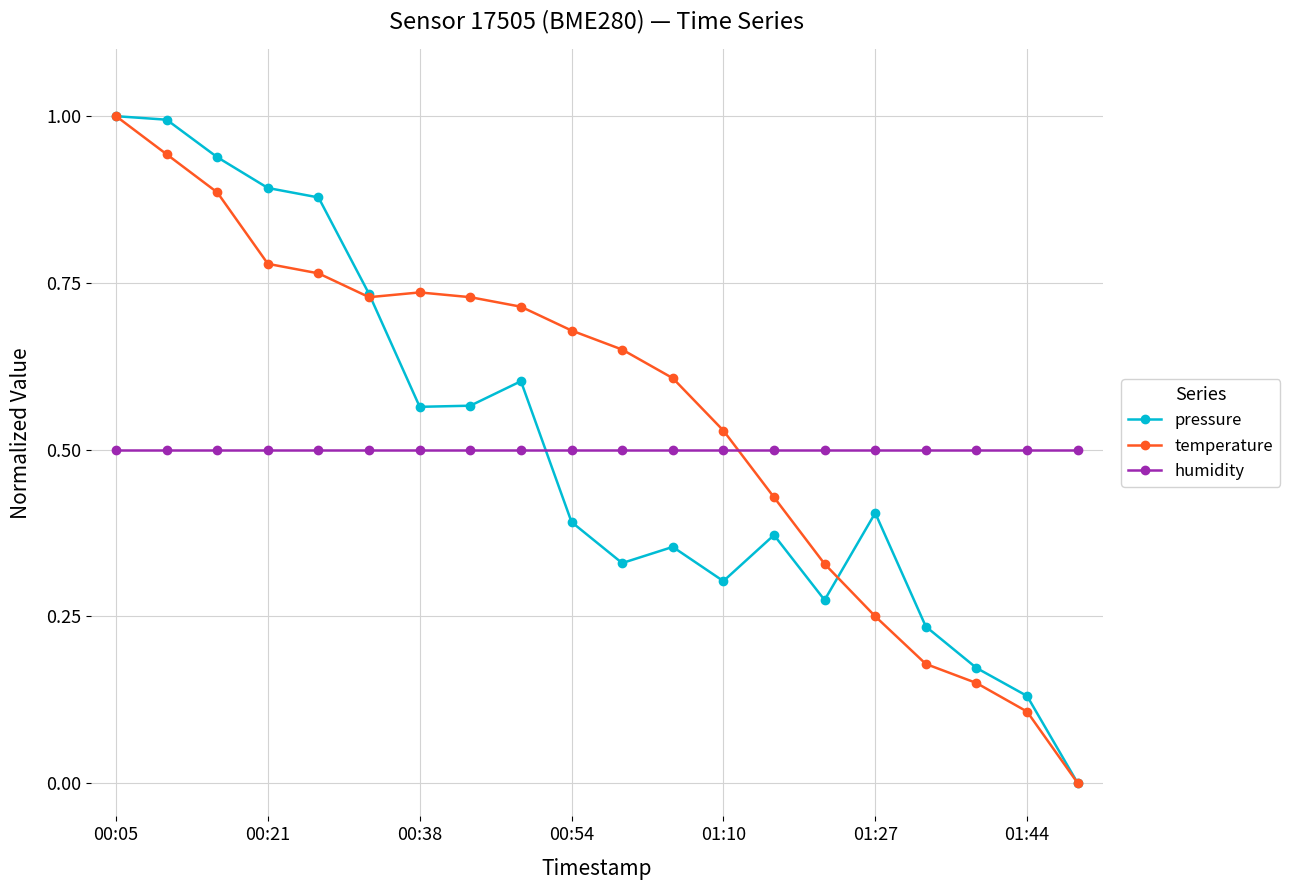

Which series has the largest total across all categories?

temperature